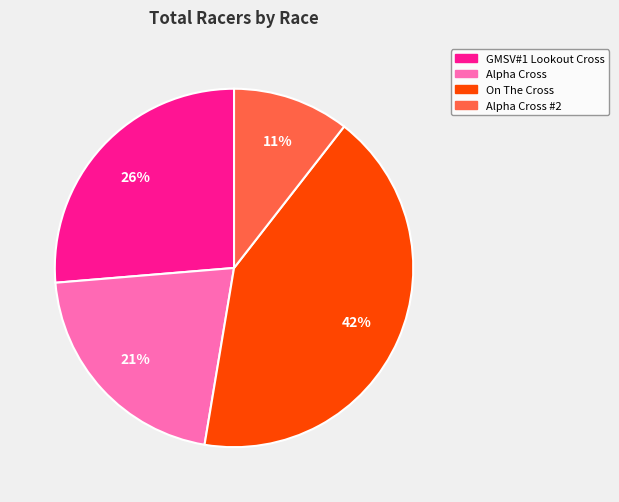

Is there a majority slice in this chart?

No